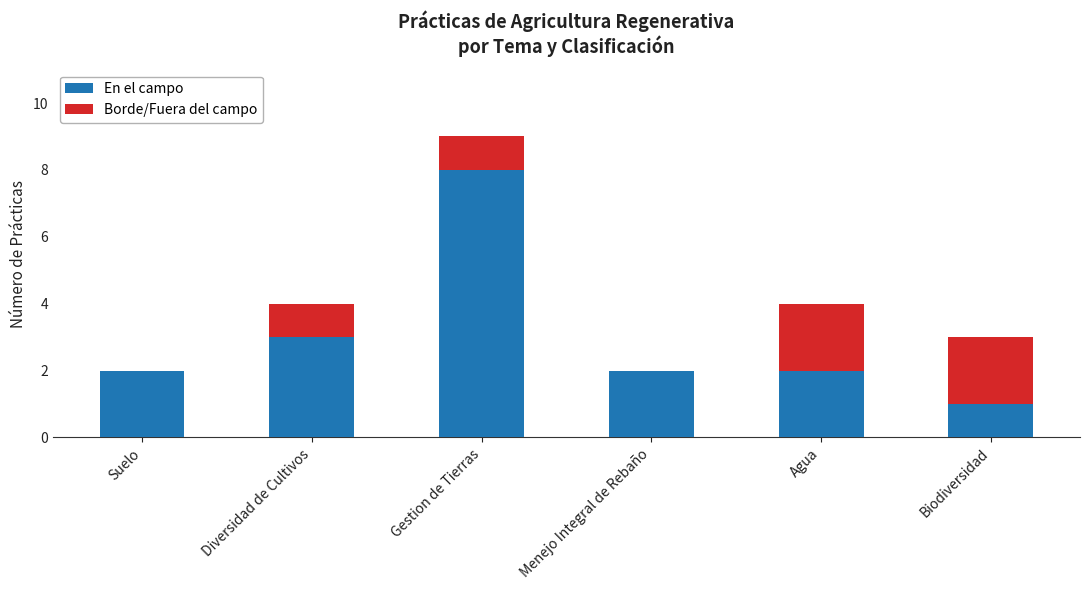

Where is En el campo nearest to the value 4?

Diversidad de Cultivos